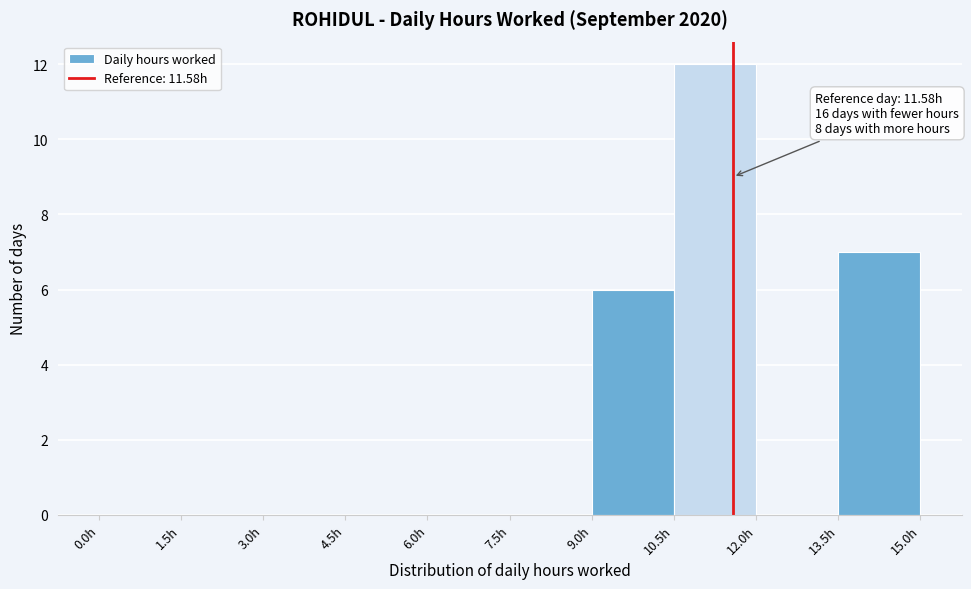

Which range on the x-axis has the tallest bar?

10.5 to 12.0